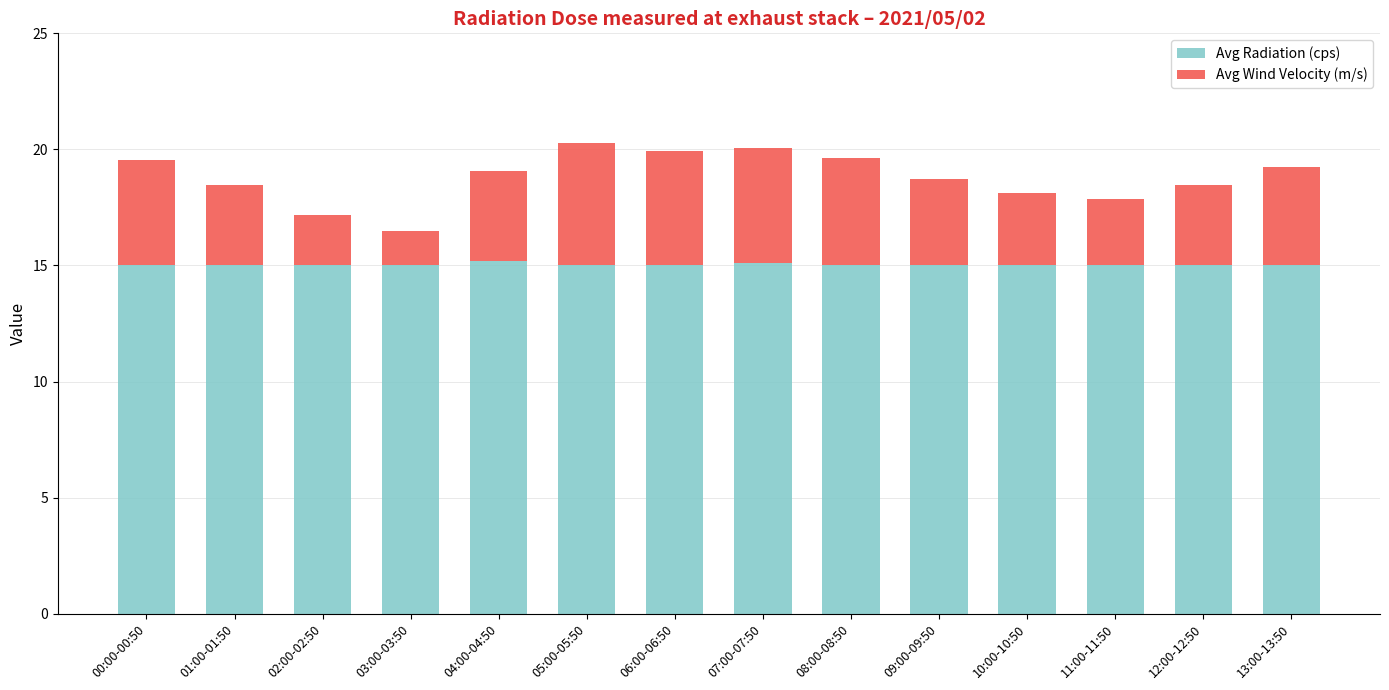

How many data points does each series have?

14